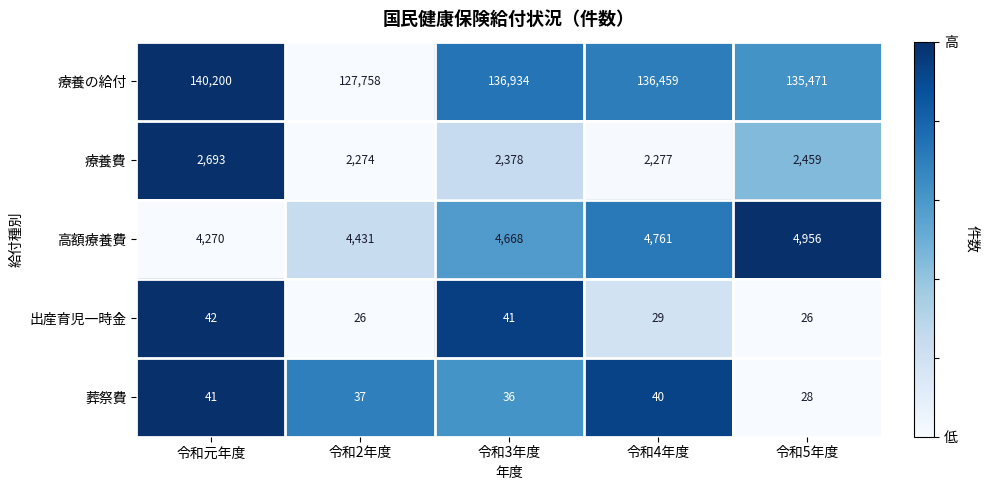

What is the total value across all series at 令和2年度?

134526